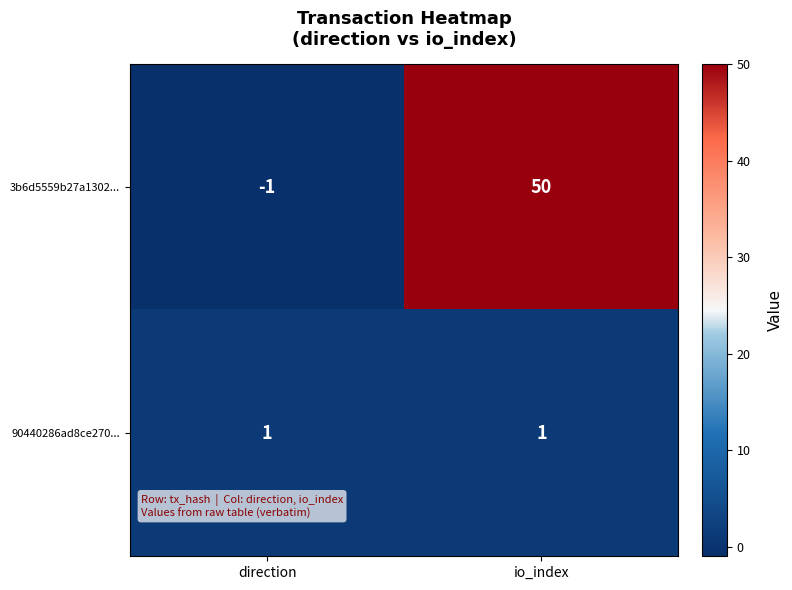

The 3b6d5559b27a1302... series shows 50 at io_index. True or false?

True